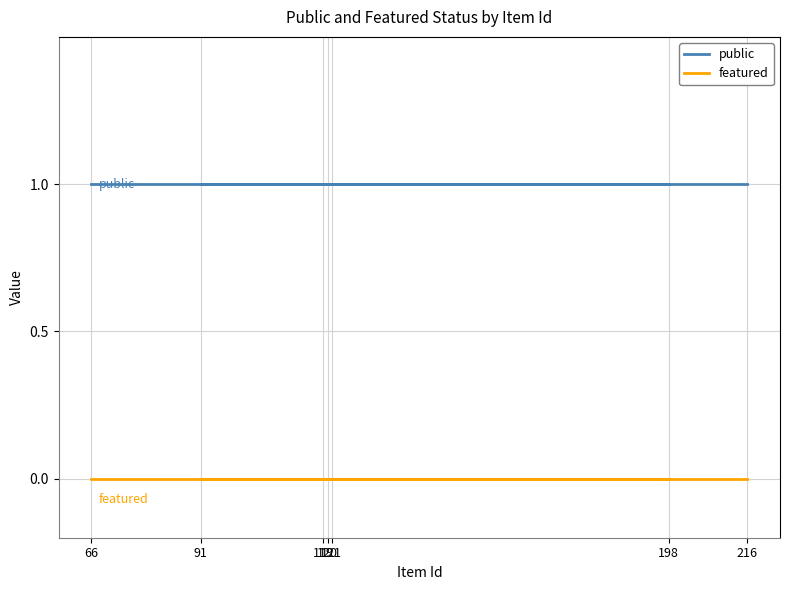

At how many categories does at least one series exceed 0?

7